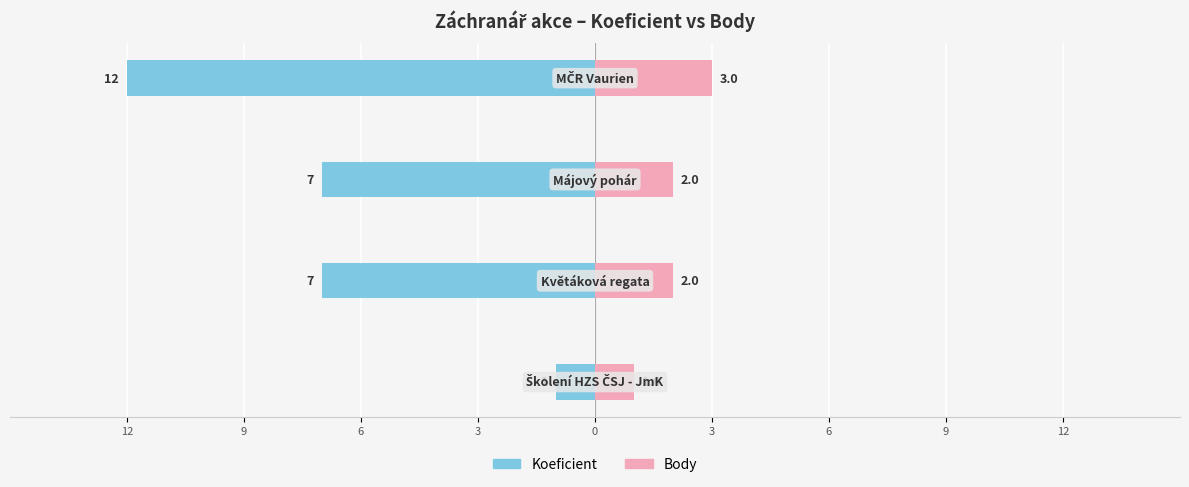

Count the Koeficient values in the range -7 to -1.

3